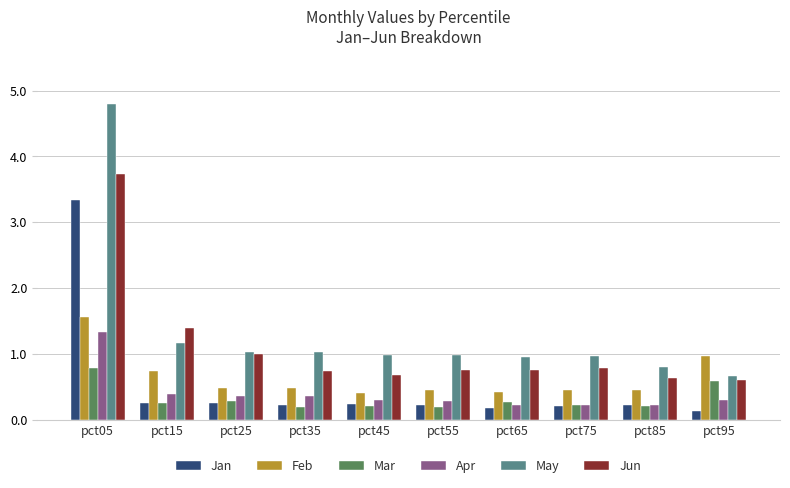

List the series in order of their peak value, highest first.

May, Jun, Jan, Feb, Apr, Mar